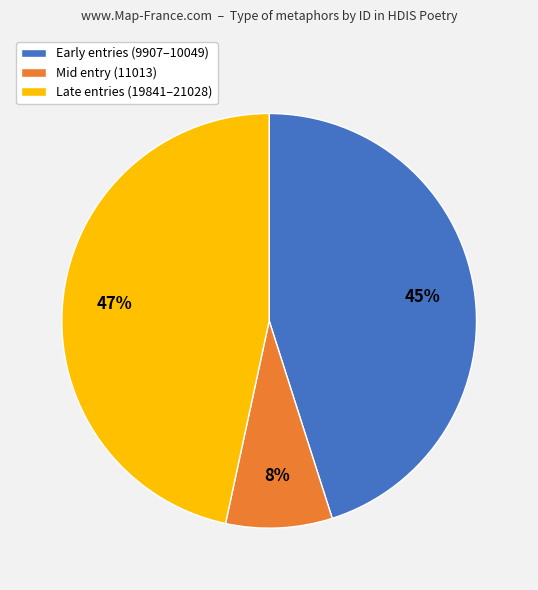

Is there a majority slice in this chart?

No